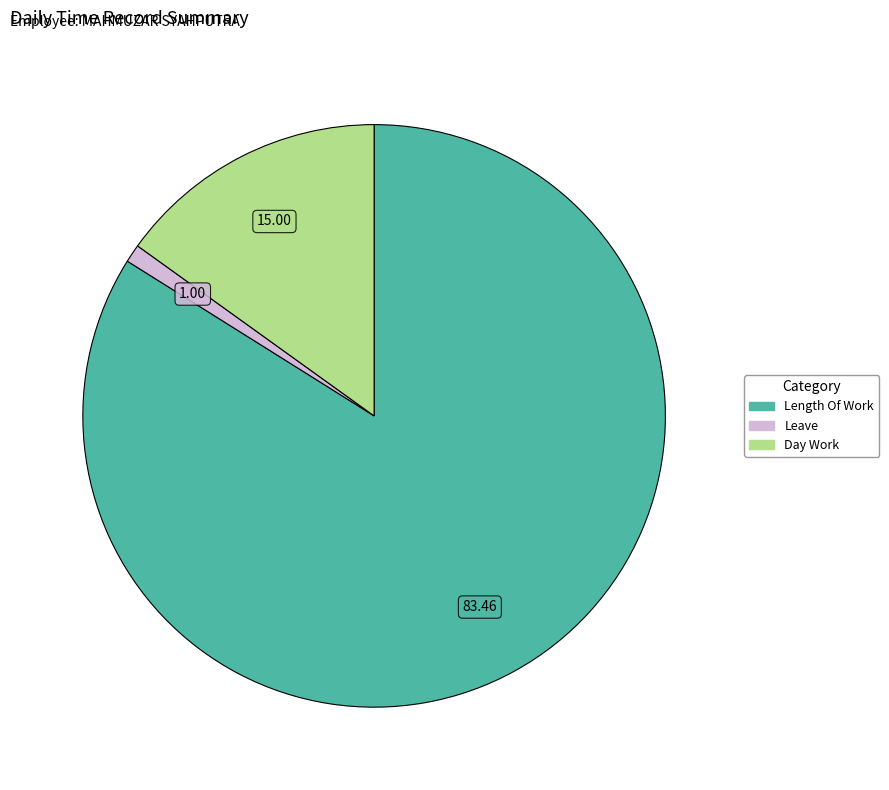

Count the number of slices in the pie.

3